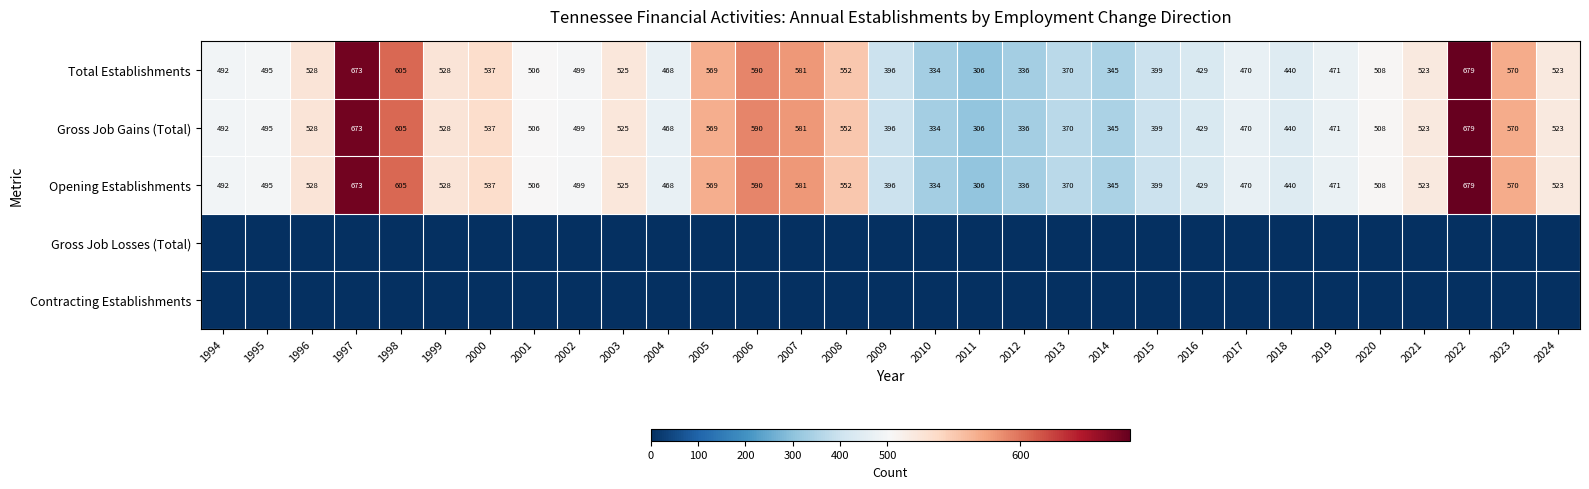

How many data points in Gross Job Gains (Total) are less than 506?

15